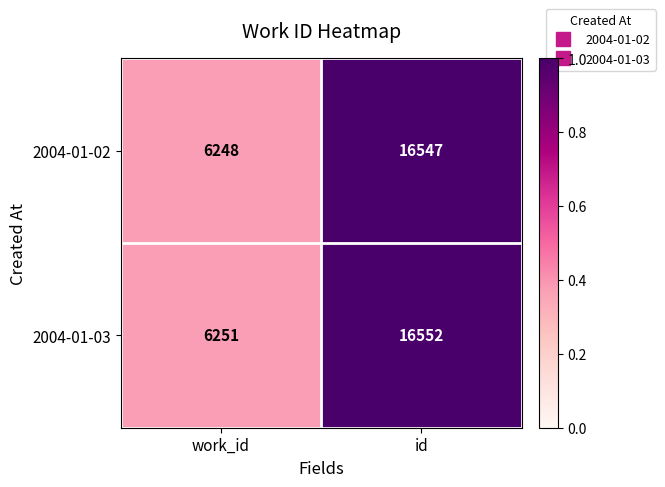

What is the minimum value shown in the chart?

6248